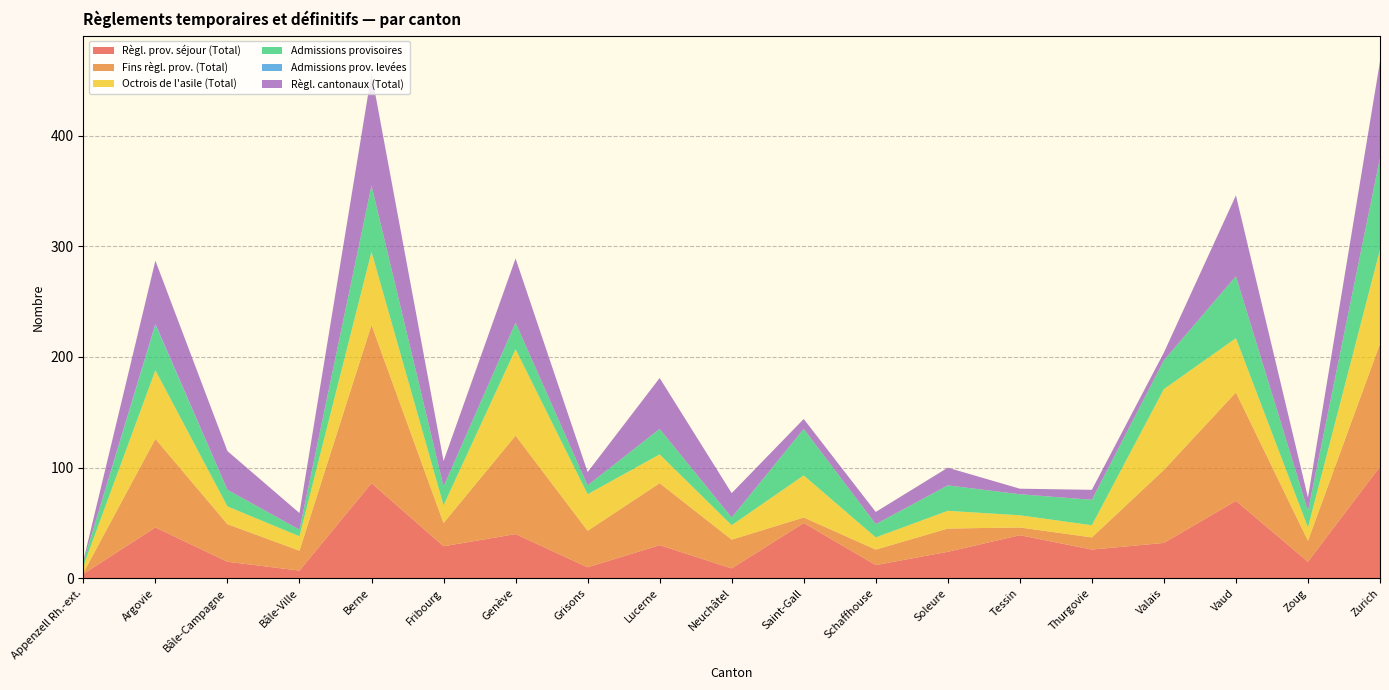

Reading left to right, transcribe all the data shown in this chart.

Règl. prov. séjour (Total): Appenzell Rh.-ext.=4	Argovie=46	Bâle-Campagne=15	Bâle-Ville=7	Berne=86	Fribourg=29	Genève=40	Grisons=10	Lucerne=30	Neuchâtel=9	Saint-Gall=50	Schaffhouse=12	Soleure=24	Tessin=39	Thurgovie=26	Valais=32	Vaud=70	Zoug=15	Zurich=101
Fins règl. prov. (Total): Appenzell Rh.-ext.=1	Argovie=80	Bâle-Campagne=34	Bâle-Ville=18	Berne=143	Fribourg=21	Genève=89	Grisons=33	Lucerne=56	Neuchâtel=26	Saint-Gall=5	Schaffhouse=14	Soleure=21	Tessin=7	Thurgovie=11	Valais=66	Vaud=98	Zoug=19	Zurich=111
Octrois de l'asile (Total): Appenzell Rh.-ext.=6	Argovie=62	Bâle-Campagne=16	Bâle-Ville=13	Berne=66	Fribourg=16	Genève=78	Grisons=33	Lucerne=26	Neuchâtel=13	Saint-Gall=38	Schaffhouse=11	Soleure=16	Tessin=11	Thurgovie=11	Valais=73	Vaud=49	Zoug=12	Zurich=85
Admissions provisoires: Appenzell Rh.-ext.=4	Argovie=41	Bâle-Campagne=15	Bâle-Ville=6	Berne=60	Fribourg=17	Genève=24	Grisons=8	Lucerne=23	Neuchâtel=7	Saint-Gall=42	Schaffhouse=12	Soleure=23	Tessin=19	Thurgovie=23	Valais=26	Vaud=56	Zoug=15	Zurich=83
Admissions prov. levées: Appenzell Rh.-ext.=0	Argovie=1	Bâle-Campagne=0	Bâle-Ville=0	Berne=0	Fribourg=0	Genève=0	Grisons=0	Lucerne=0	Neuchâtel=0	Saint-Gall=0	Schaffhouse=0	Soleure=0	Tessin=0	Thurgovie=0	Valais=0	Vaud=0	Zoug=0	Zurich=0
Règl. cantonaux (Total): Appenzell Rh.-ext.=1	Argovie=57	Bâle-Campagne=35	Bâle-Ville=15	Berne=101	Fribourg=23	Genève=58	Grisons=12	Lucerne=46	Neuchâtel=22	Saint-Gall=9	Schaffhouse=11	Soleure=16	Tessin=5	Thurgovie=9	Valais=7	Vaud=73	Zoug=12	Zurich=87